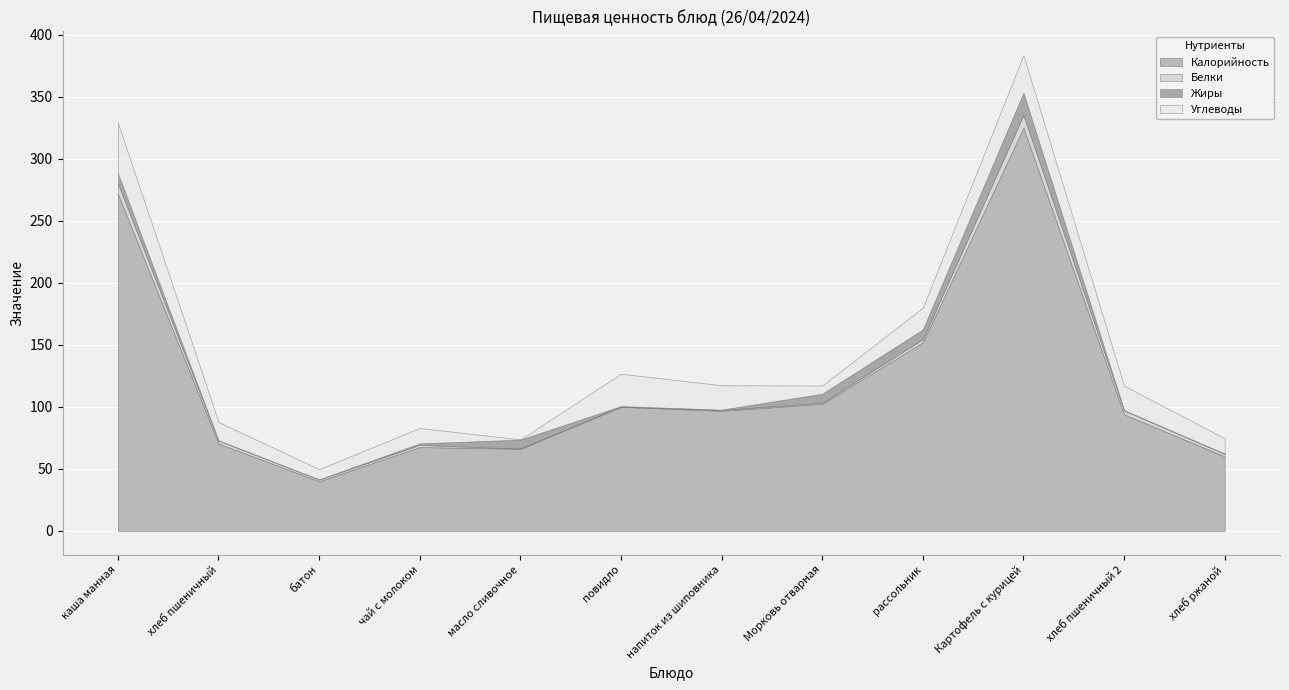

What position from the left is хлеб пшеничный 2?

11